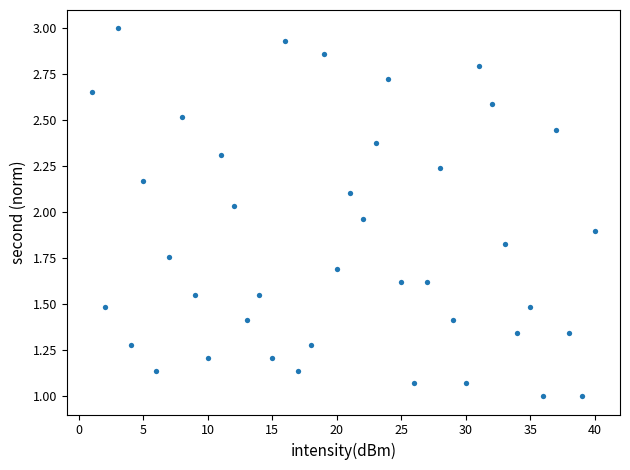

What is the range of X values (max minus min)?

39.0